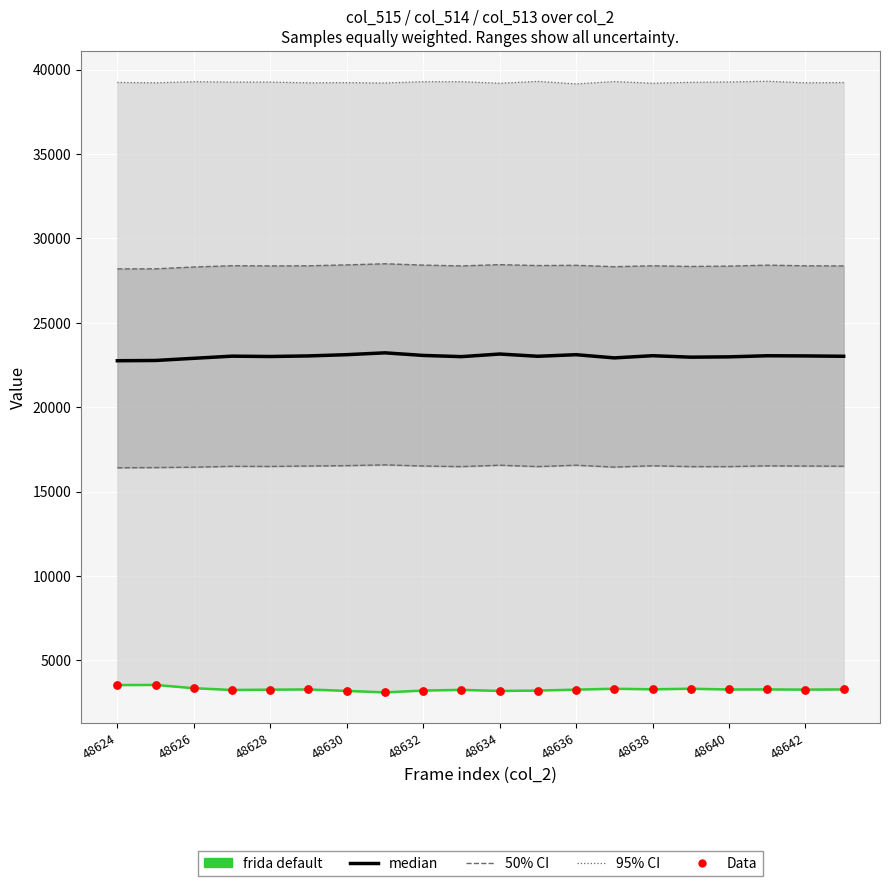

What is the total value across all series at 48630?

97158.6